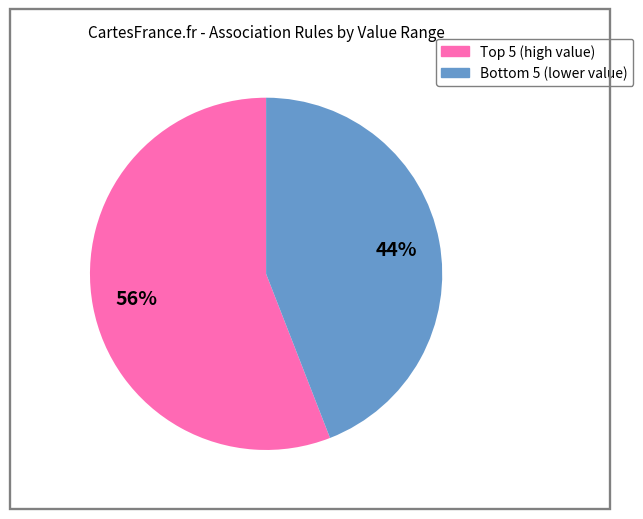

Is there any slice that represents more than half of the pie?

Yes